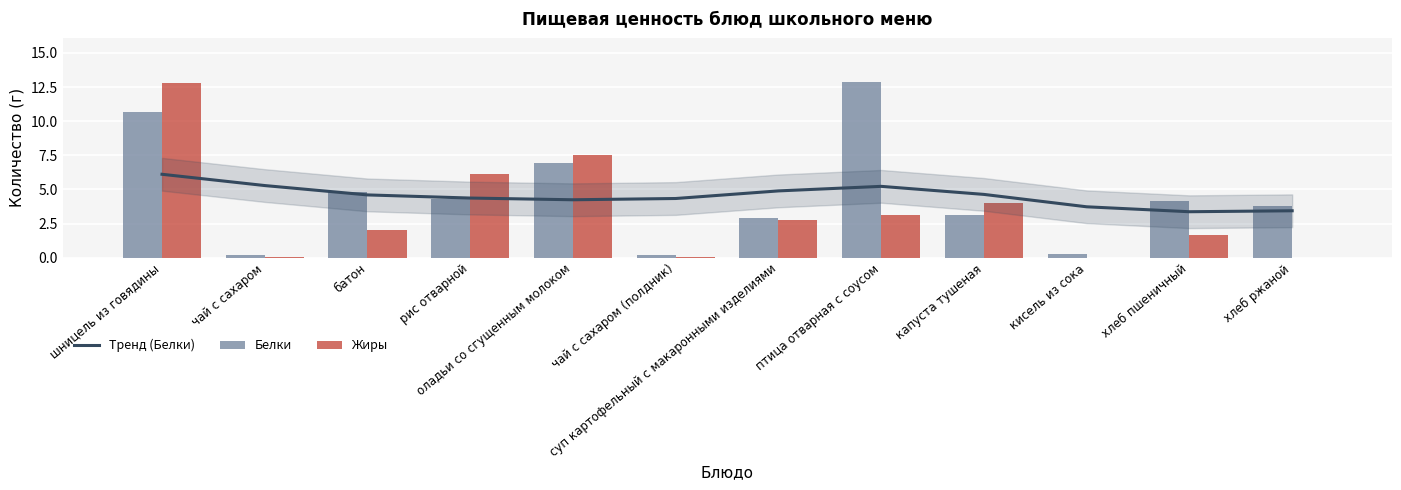

Which series changed the most between чай с сахаром and чай с сахаром (полдник)?

Тренд (Белки)